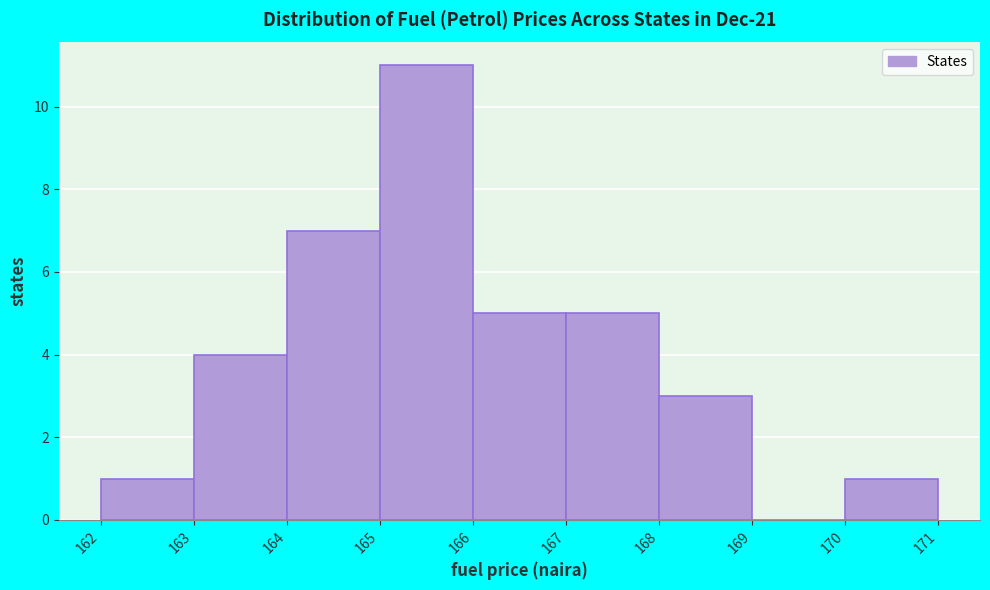

How tall is the bar that spans 162 to 163 on the x-axis? The values are not printed on the chart, so give them approximately, as read against the axis.

1